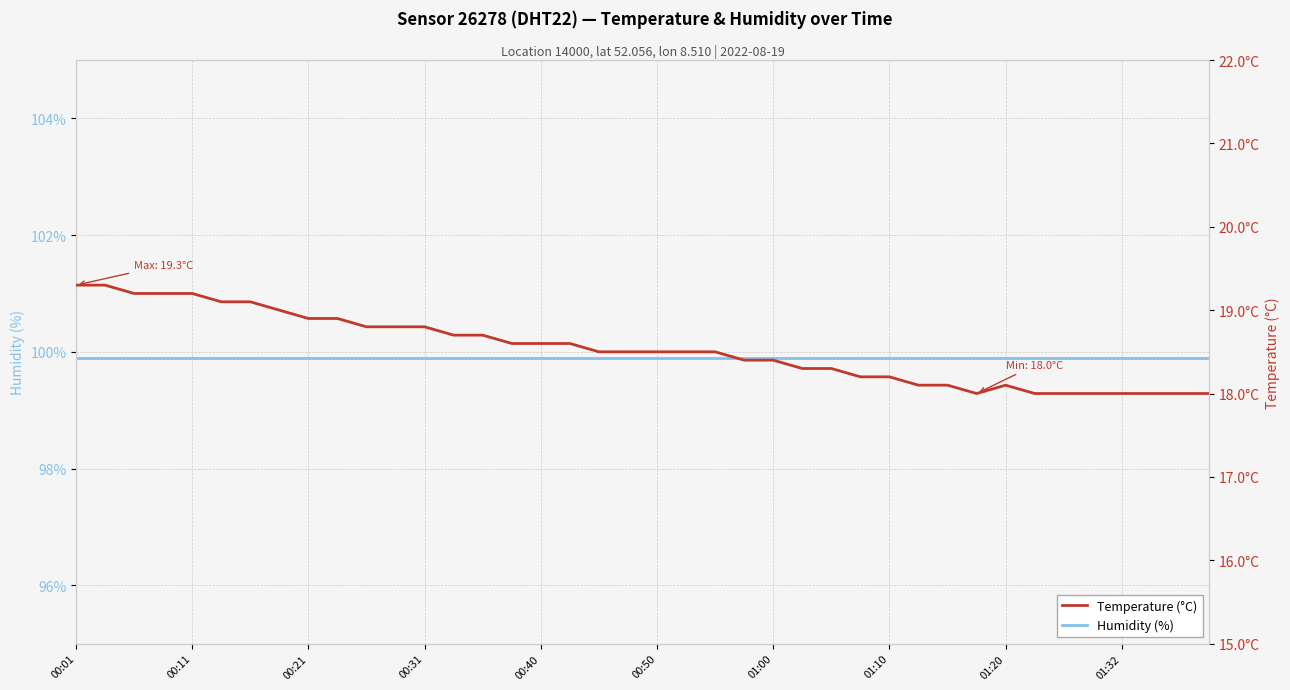

The Temperature (°C) series shows 30.3 at 00:21. True or false?

False